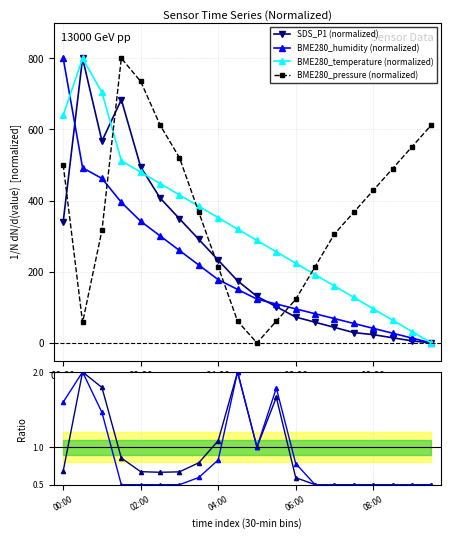

How many categories are shown in the chart?

20